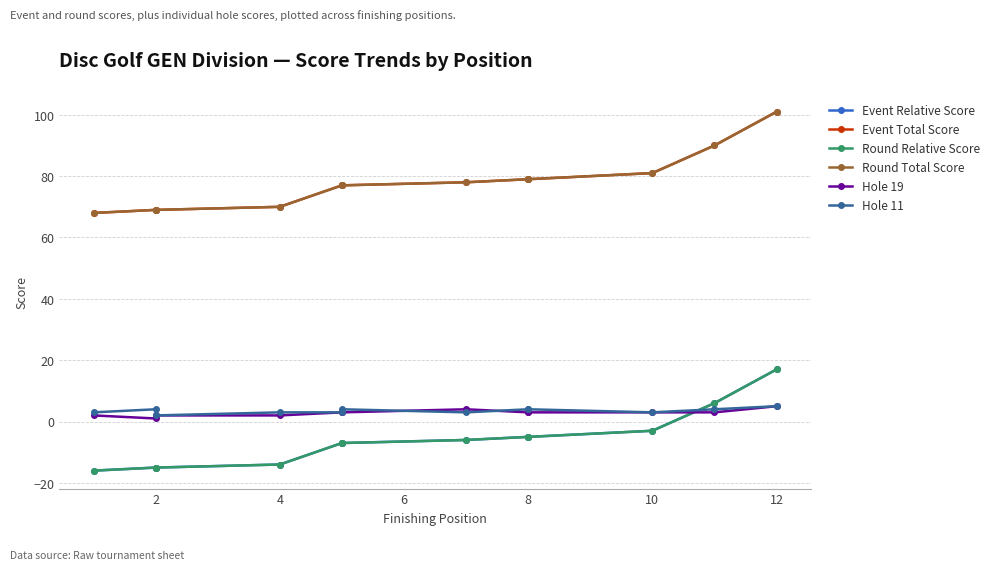

True or false: Hole 19 has a value of 2 at 10.

False